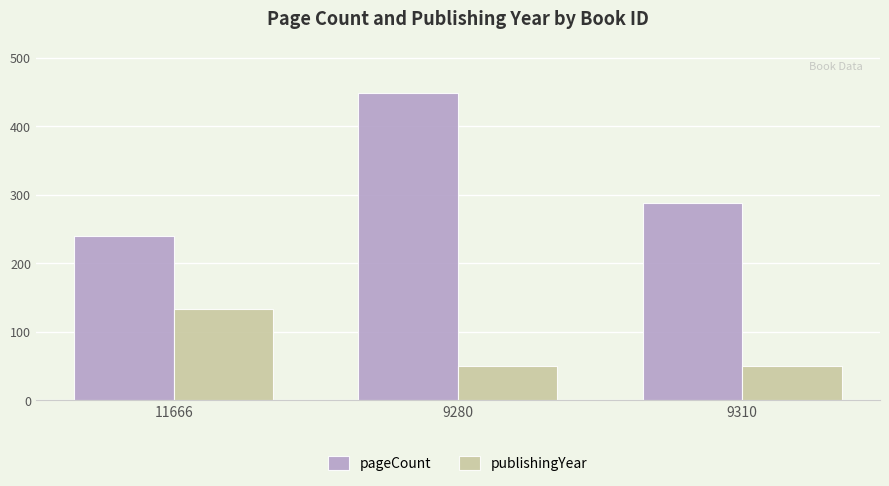

Reading right to left, what are all the values shown in this chart?

pageCount: 288.0	448.0	240.0
publishingYear: 50.0	50.0	133.3